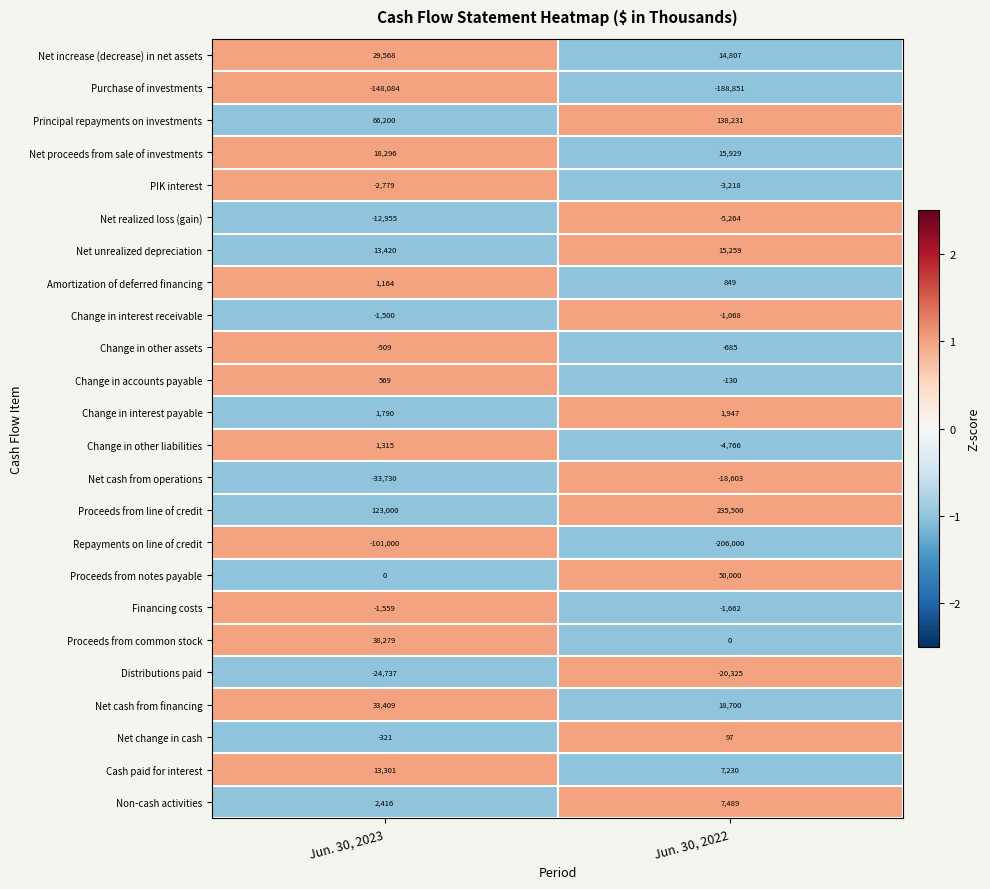

At which category is the sum across all series the highest?

Jun. 30, 2022